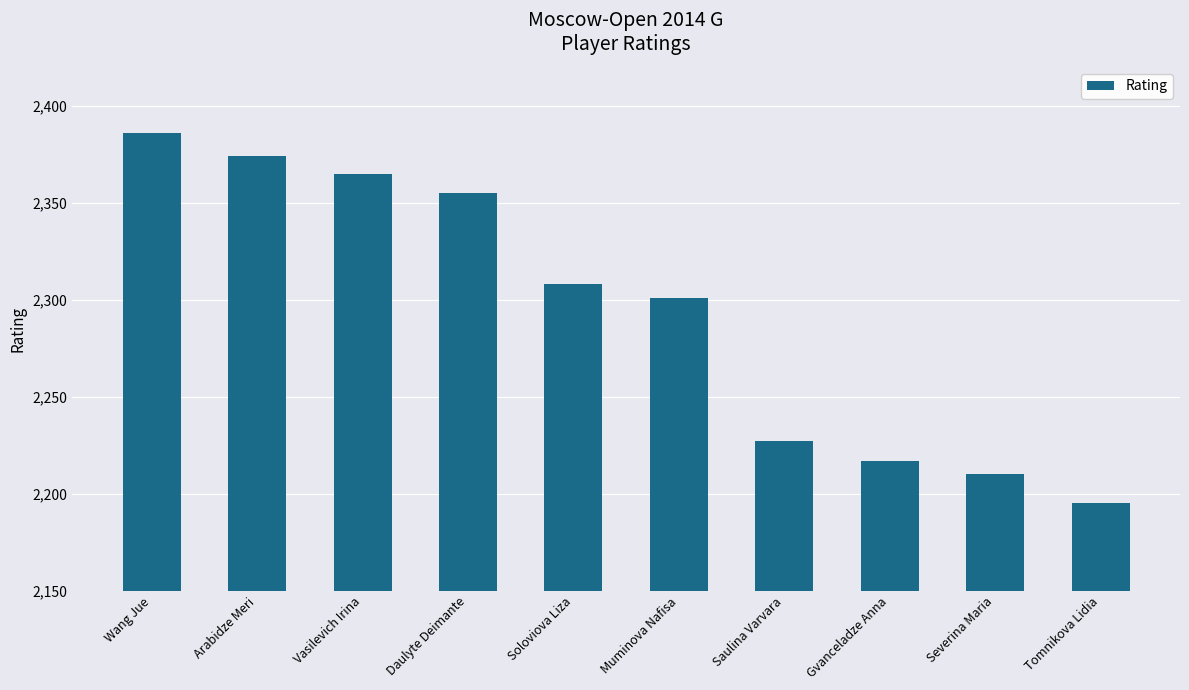

Are the bars horizontal?

No